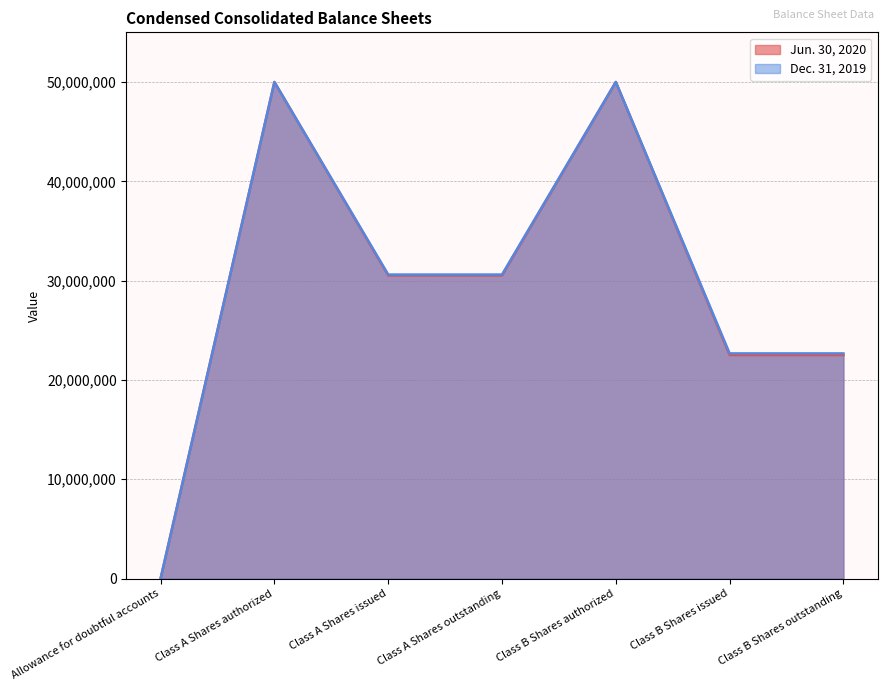

Does the chart display data point markers on the line(s)?

No